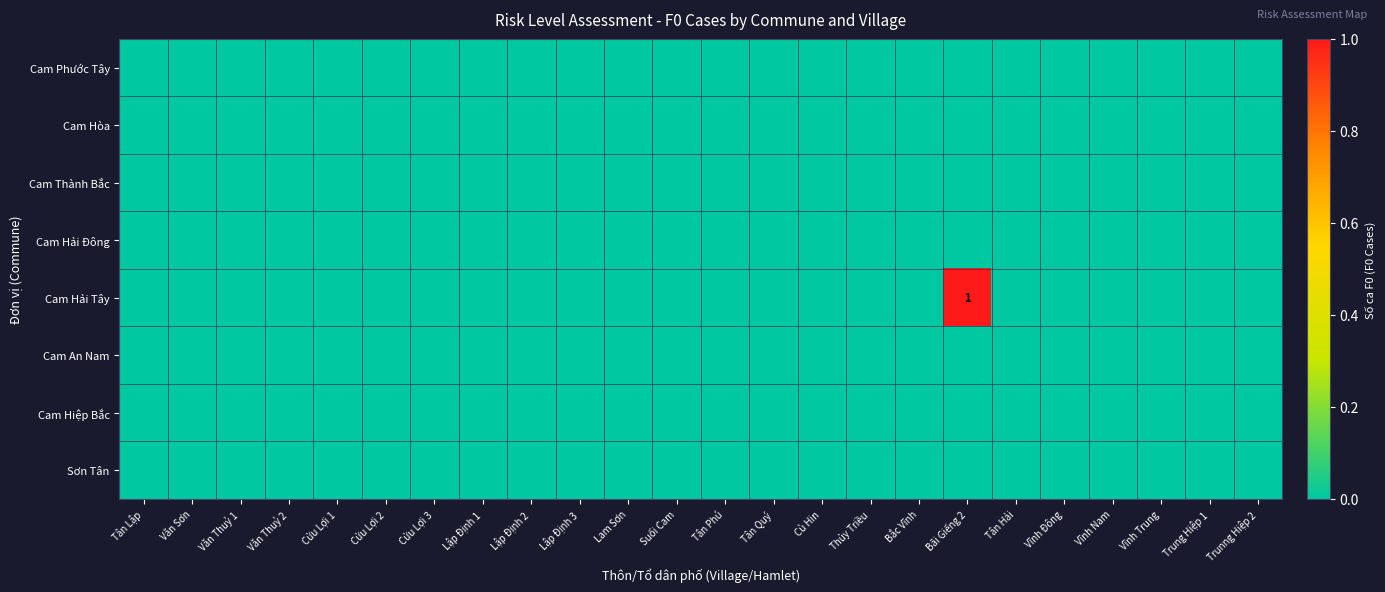

At how many categories does at least one series exceed 0?

1